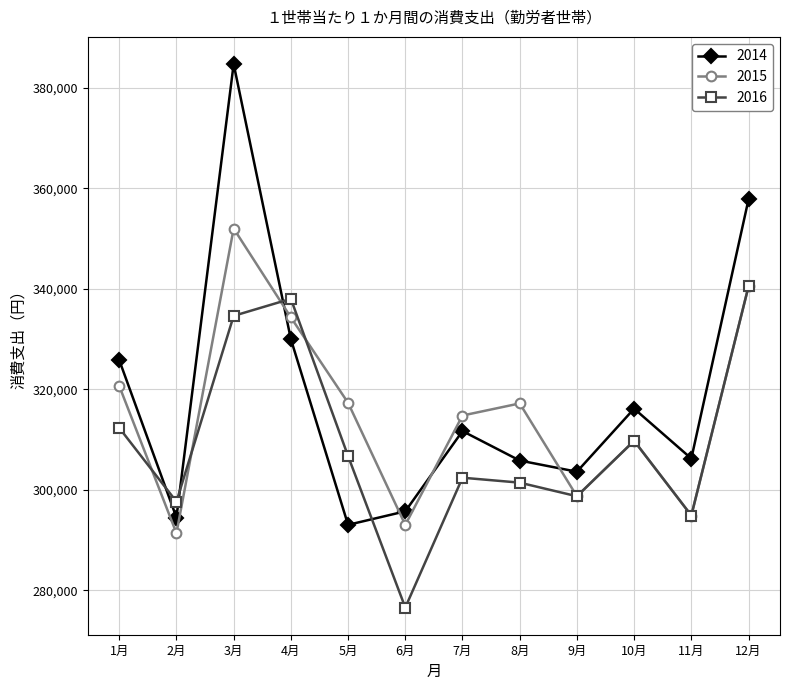

At which label does 2015 first exceed 317195?

1月